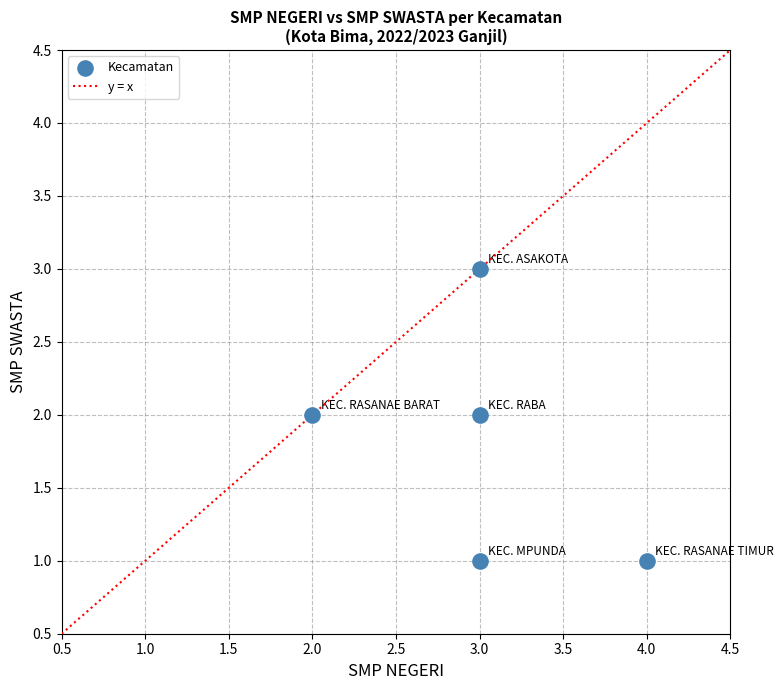

What is the average X value?

3